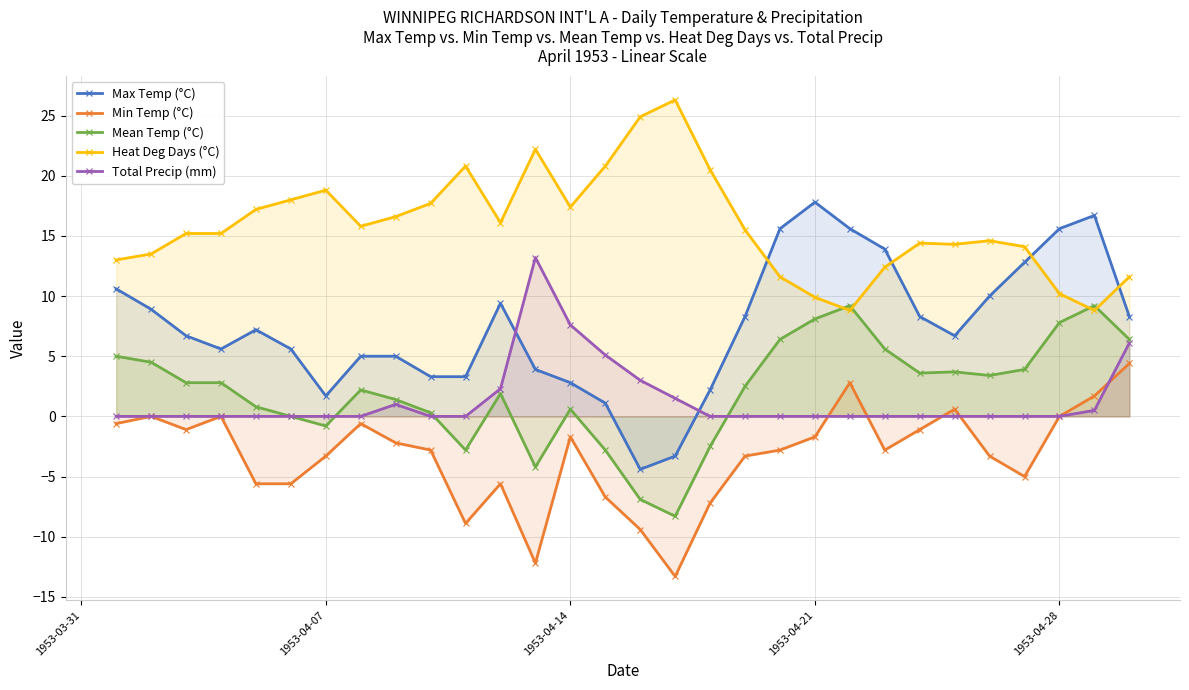

True or false: Min Temp (°C) and Heat Deg Days (°C) cross at least once.

False